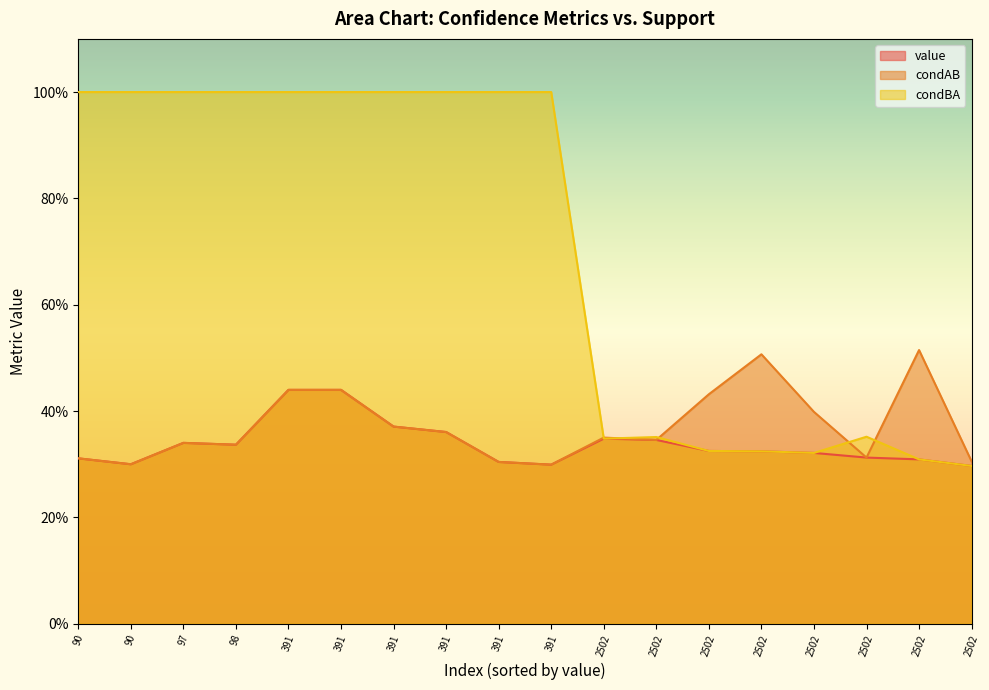

Count the number of categories in the chart.

18